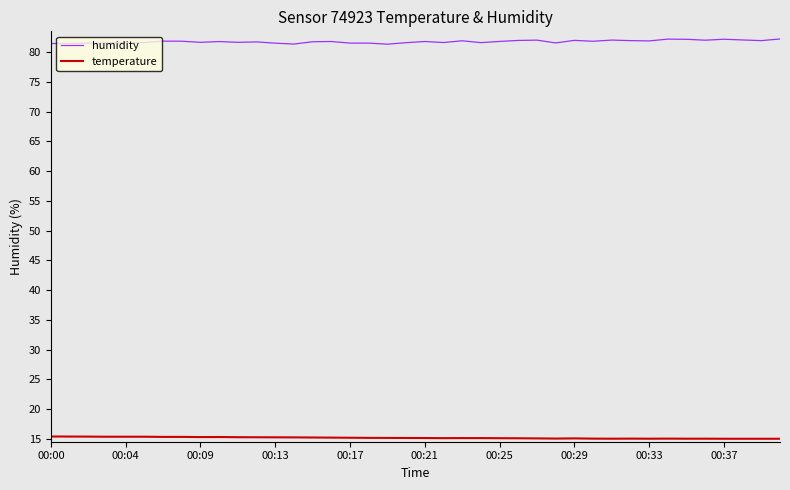

Rank the series by their average value, from lowest to highest.

temperature, humidity